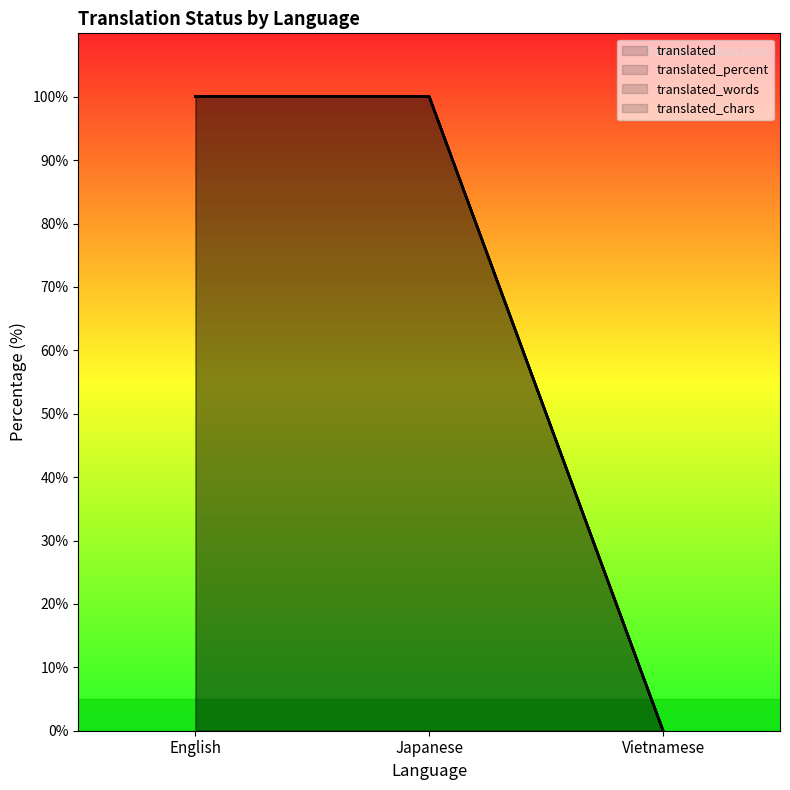

What are all the series names shown in the legend?

translated, translated_percent, translated_words, translated_chars